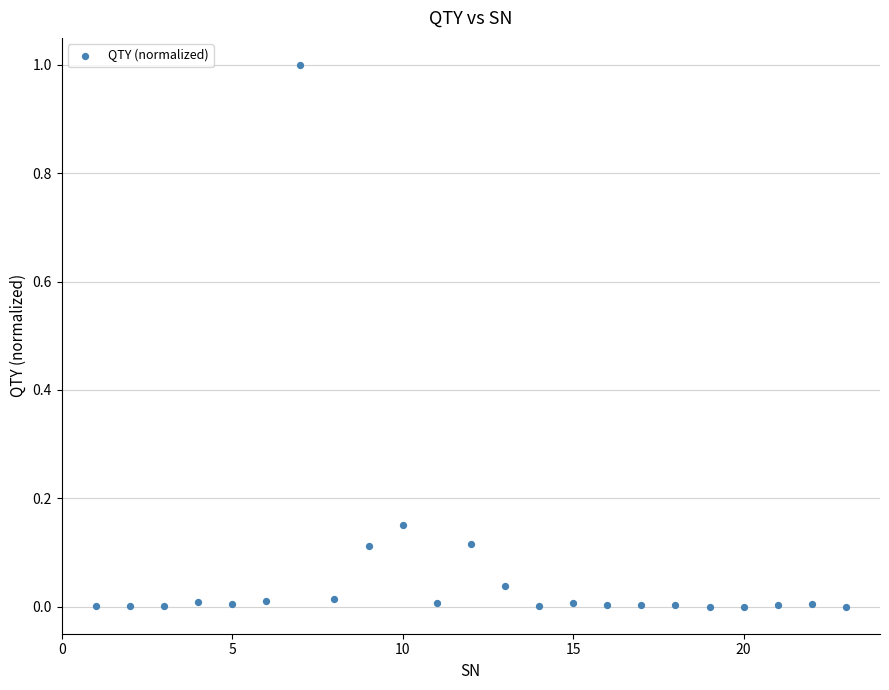

What is the range of Y values (max minus min)?

1.0